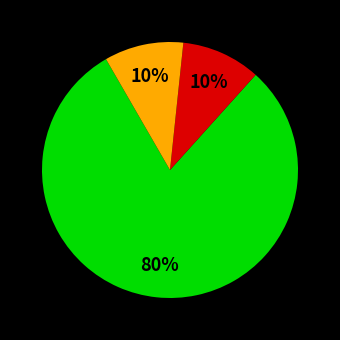

To the nearest percent, what is the difference between the largest and smallest slice percentages?

70%